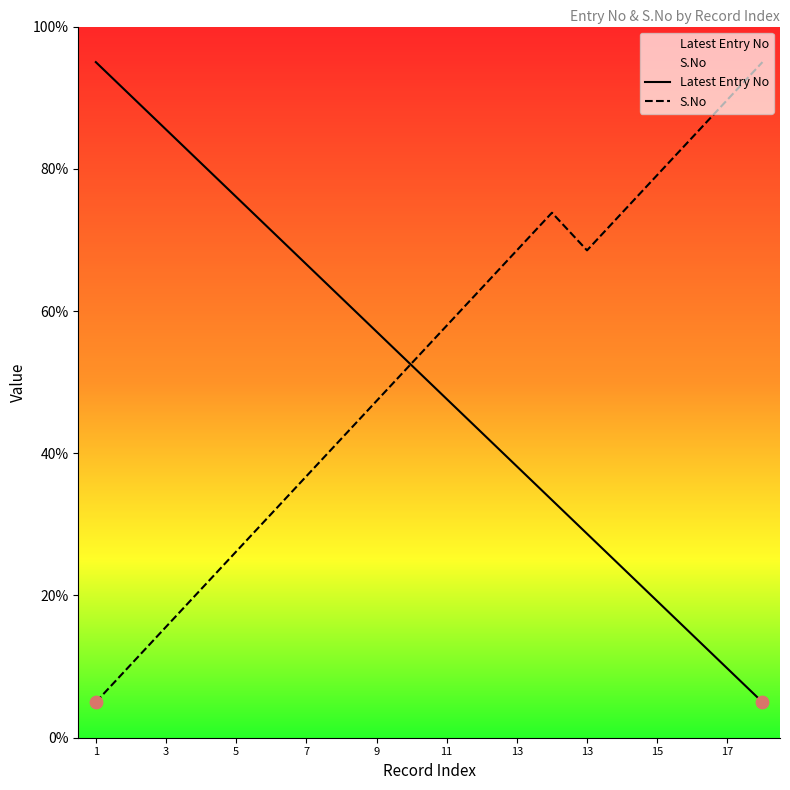

Which series reaches the minimum Y coordinate?

Latest Entry No